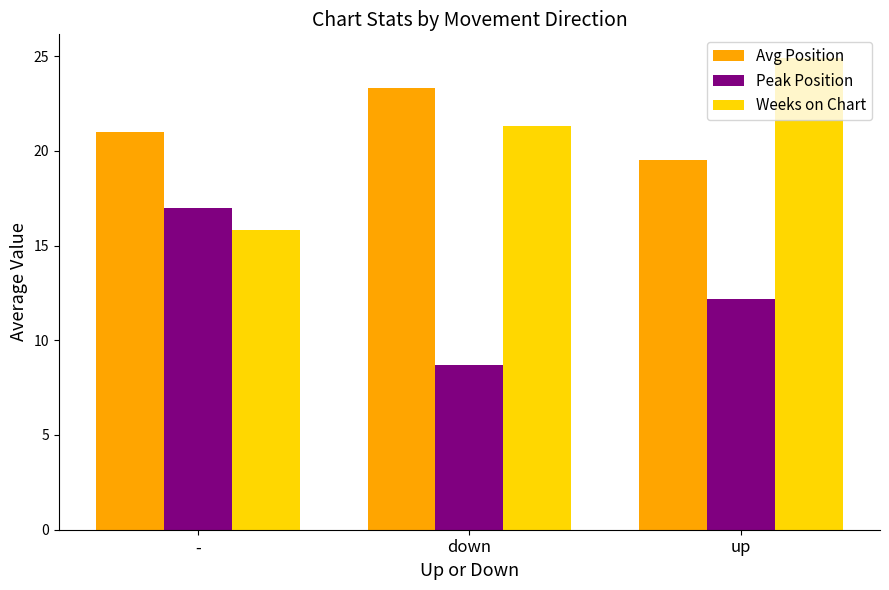

What is the value of the Peak Position bar at the 2nd from the left?

8.7